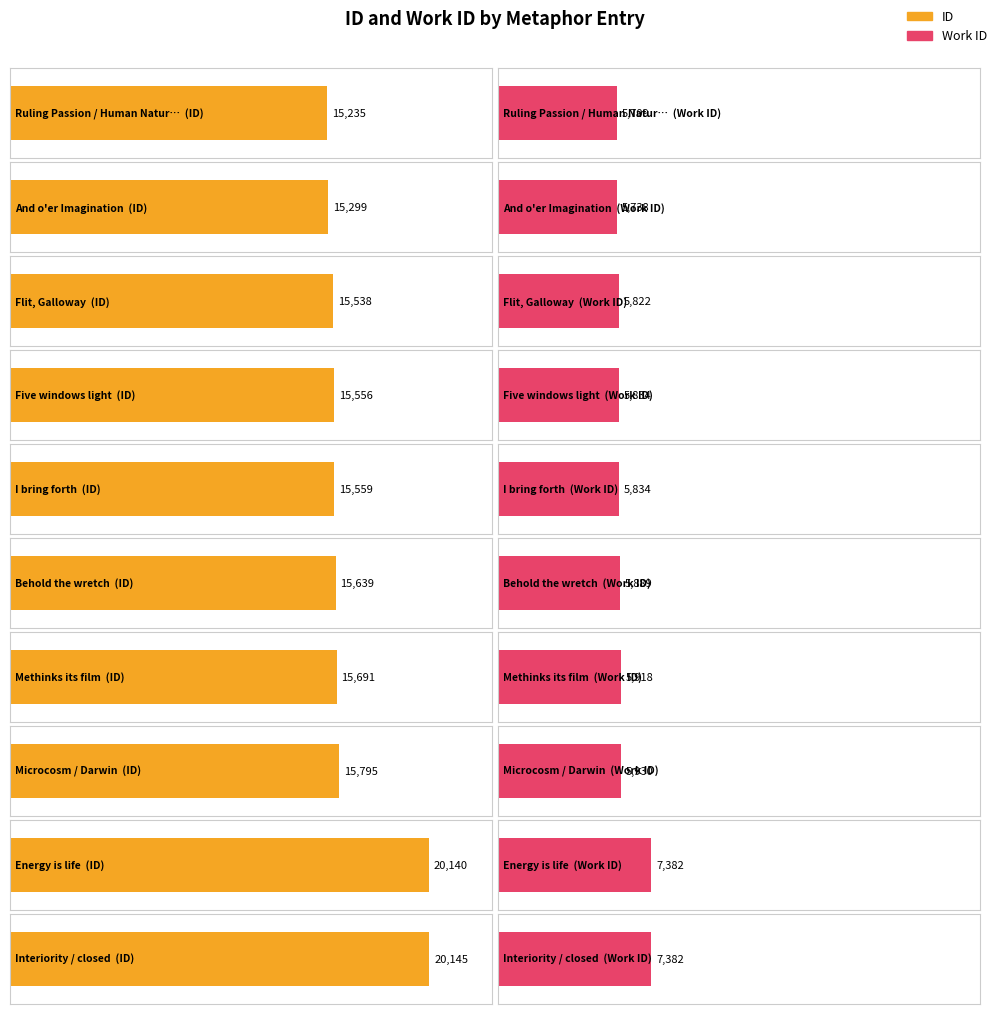

What is the total value across all series at Behold the wretch?

21528